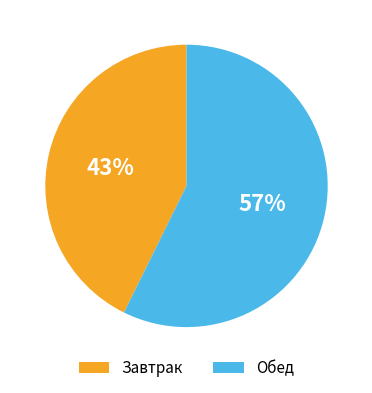

What percentage is the Обед slice, to the nearest percent?

57%